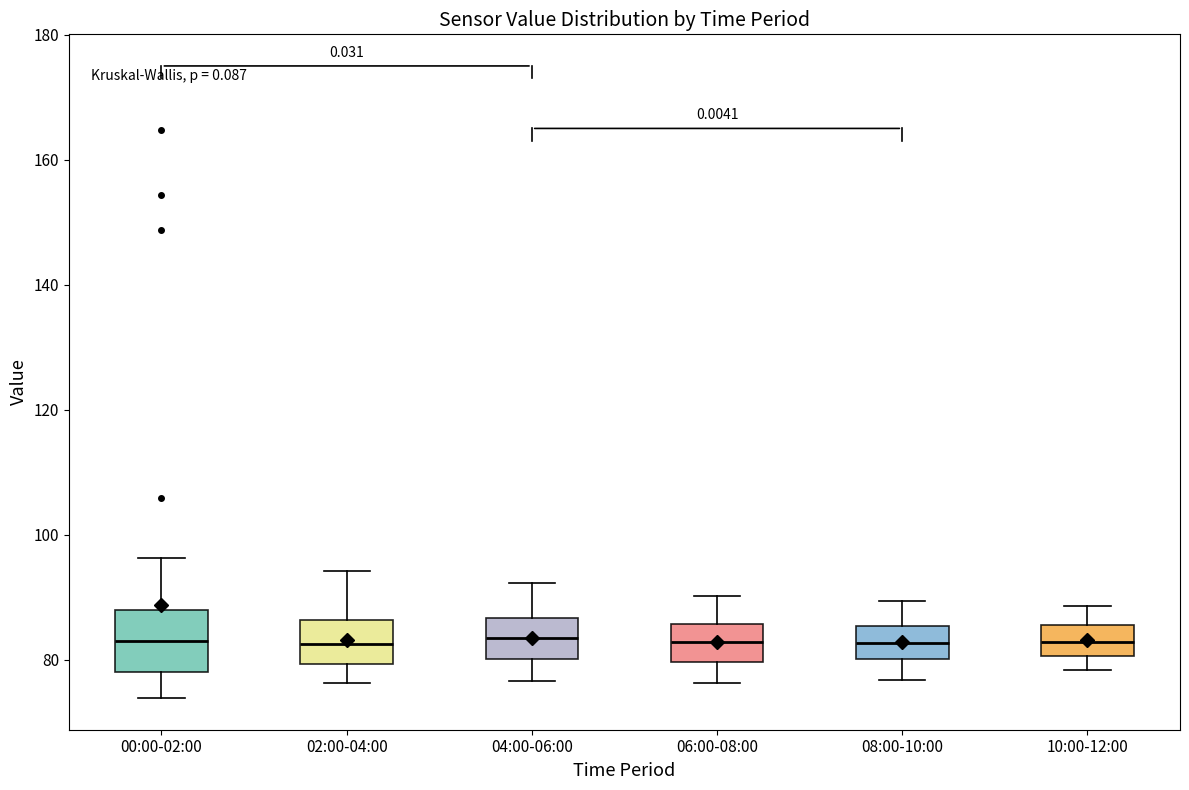

Reading left to right, transcribe this box plot: for each box, give where its median line is, the range the box spans, and where its two whiskers end, as read against the y-axis. The values are not printed on the chart, so give them approximately, as read against the axis.

00:00-02:00: median 82, box 78 to 88, whiskers 74 to 96
02:00-04:00: median 82, box 80 to 86, whiskers 76 to 94
04:00-06:00: median 84, box 80 to 86, whiskers 76 to 92
06:00-08:00: median 82, box 80 to 86, whiskers 76 to 90
08:00-10:00: median 82, box 80 to 86, whiskers 76 to 90
10:00-12:00: median 82, box 80 to 86, whiskers 78 to 88